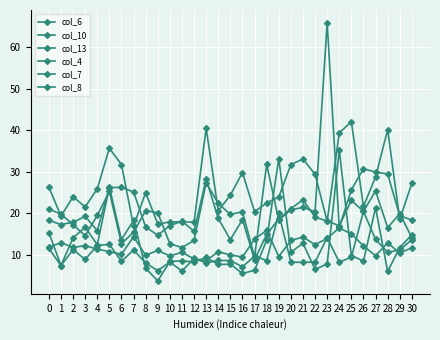

How many categories are shown in the chart?

31